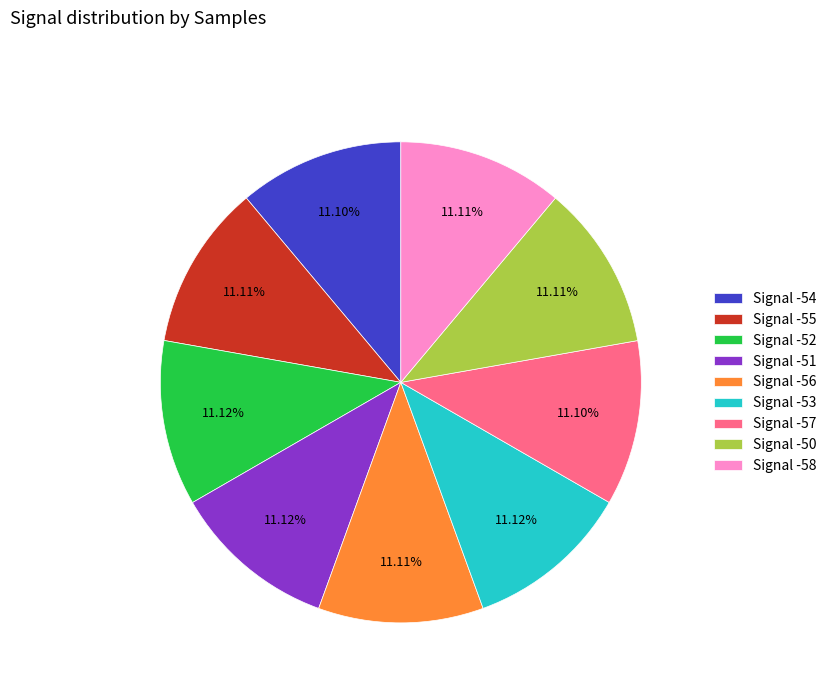

Is the sum of Signal -54 and Signal -55 greater than half?

No